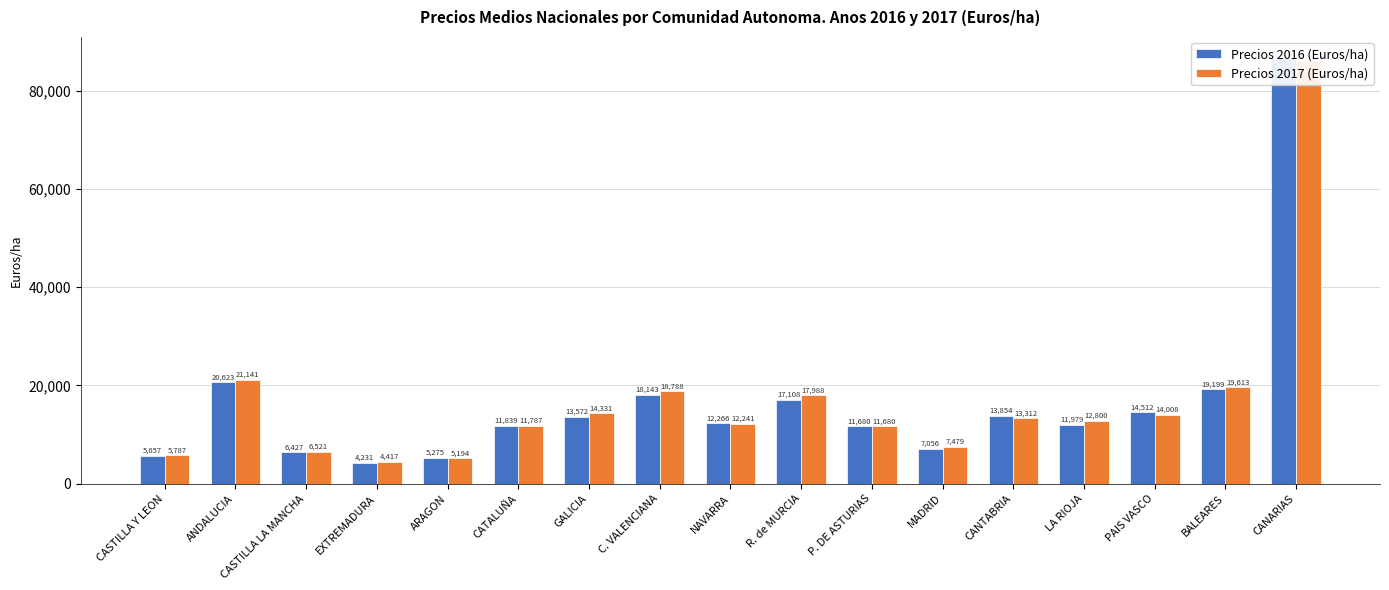

What is the sum of all Precios 2017 (Euros/ha) values?

283156.7